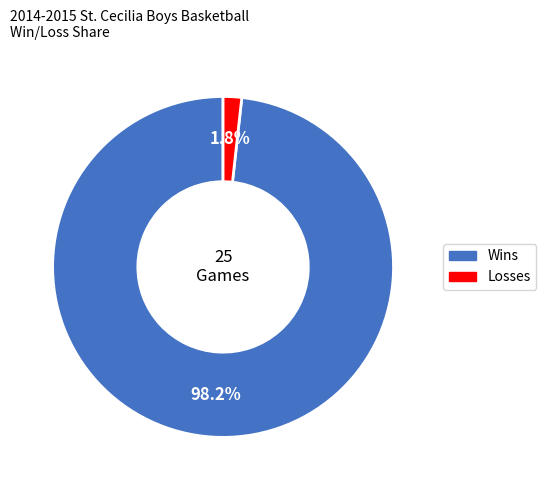

Does any single category account for the majority?

Yes